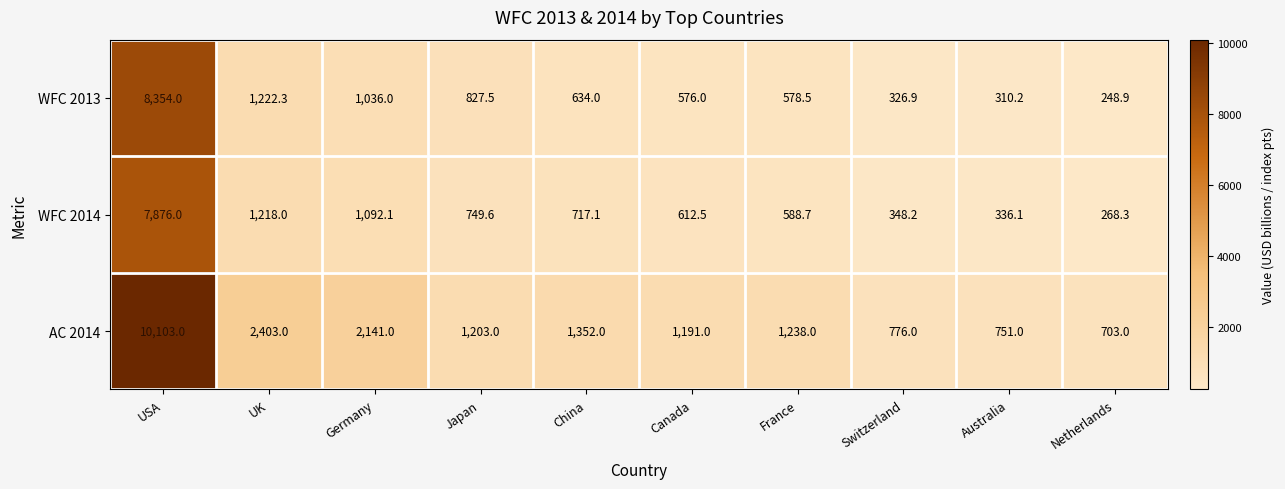

Where is AC 2014 nearest to the value 5403?

UK